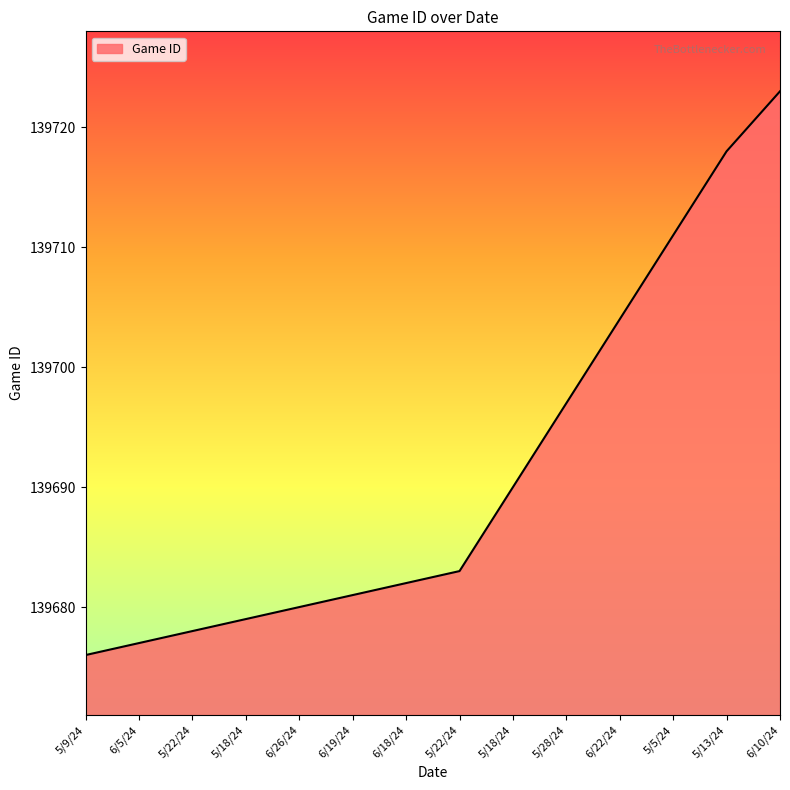

How many lines are shown in the chart?

1